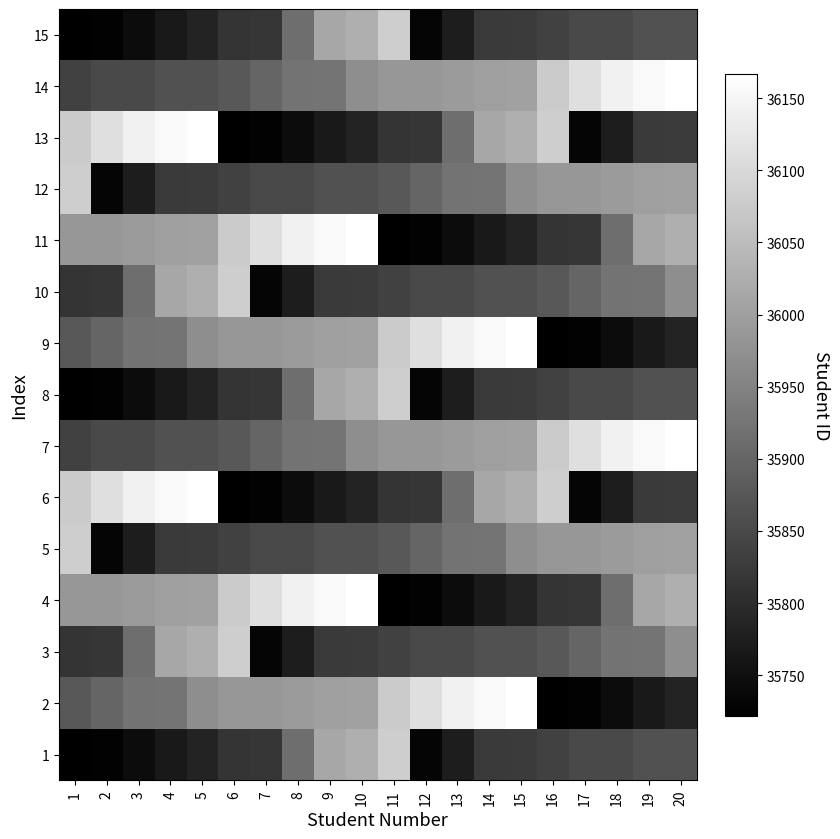

At which category is the sum across all series the highest?

10